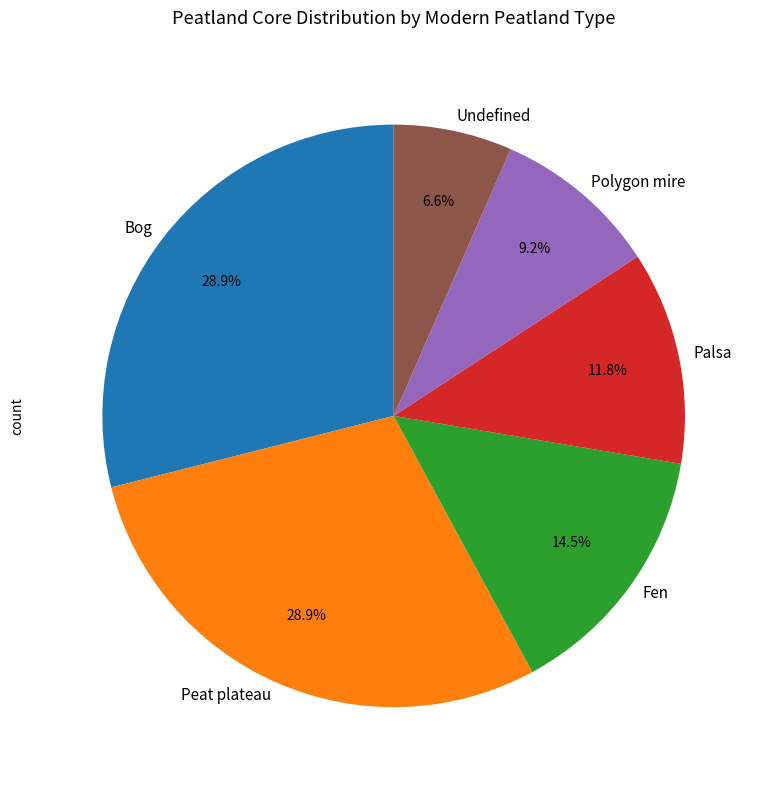

Approximately how many times larger is the value at Undefined compared to Palsa?

0.6